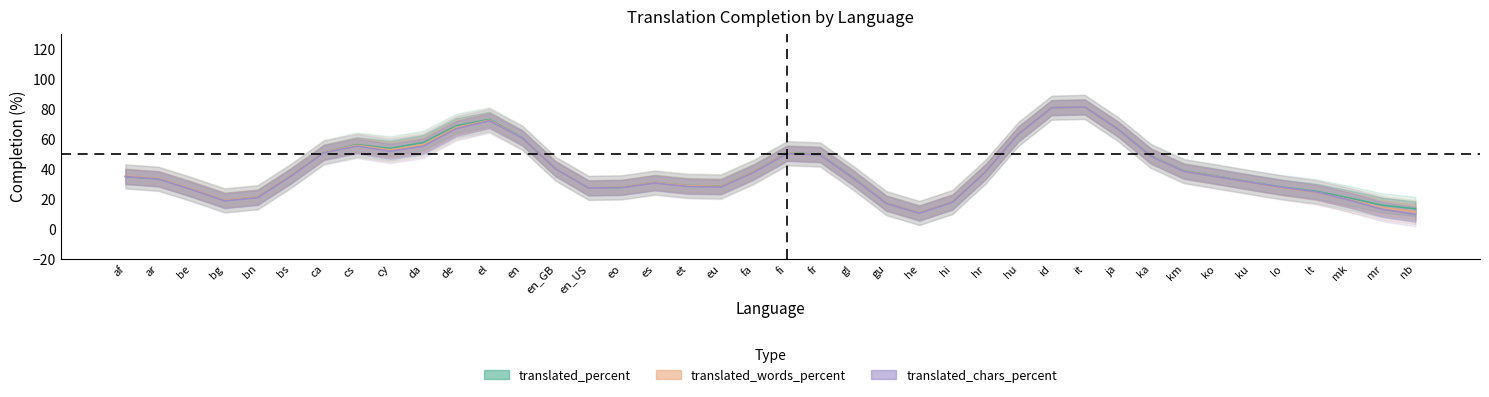

Where do translated_chars_percent and translated_words_percent first cross each other?

lo and lt